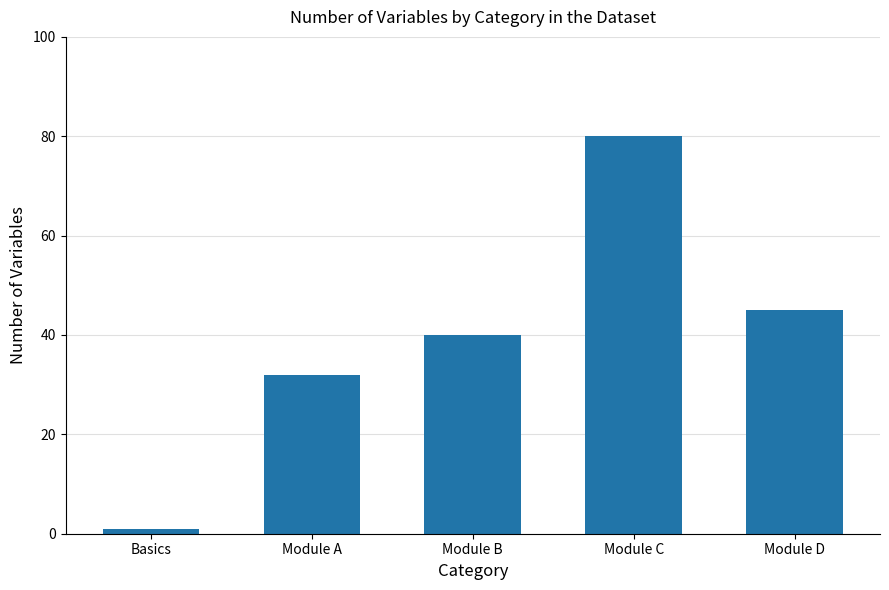

Which label corresponds to the largest value in the chart?

Module C